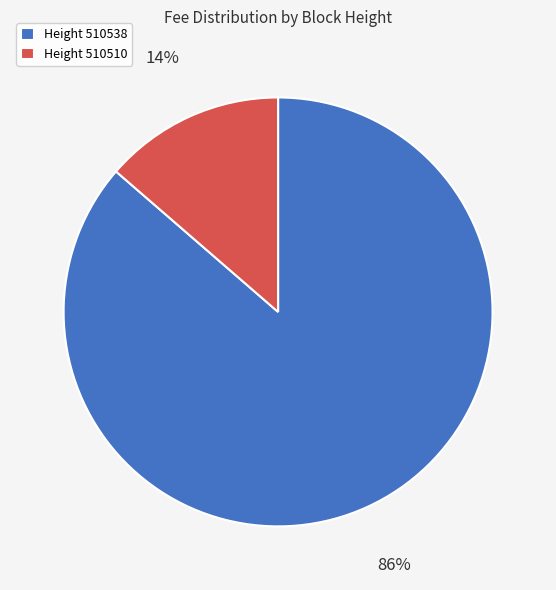

Does any single category account for the majority?

Yes